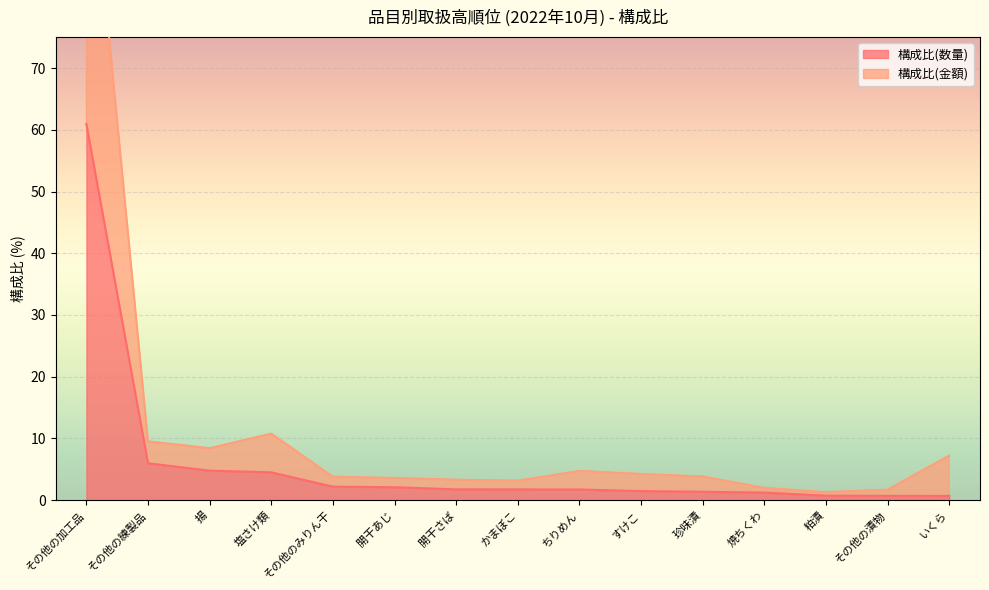

Rank the series at その他の漬物 from lowest to highest value.

構成比(数量), 構成比(金額)